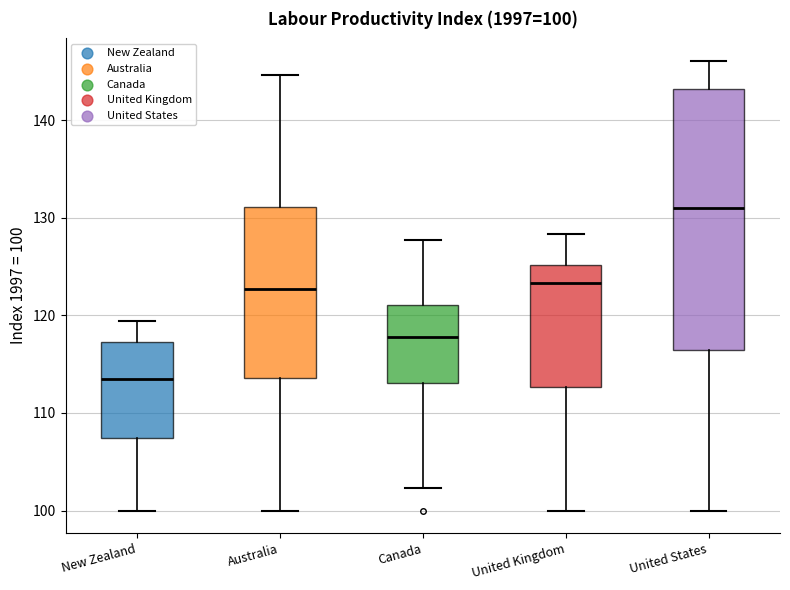

Which box's median line is the highest?

United States